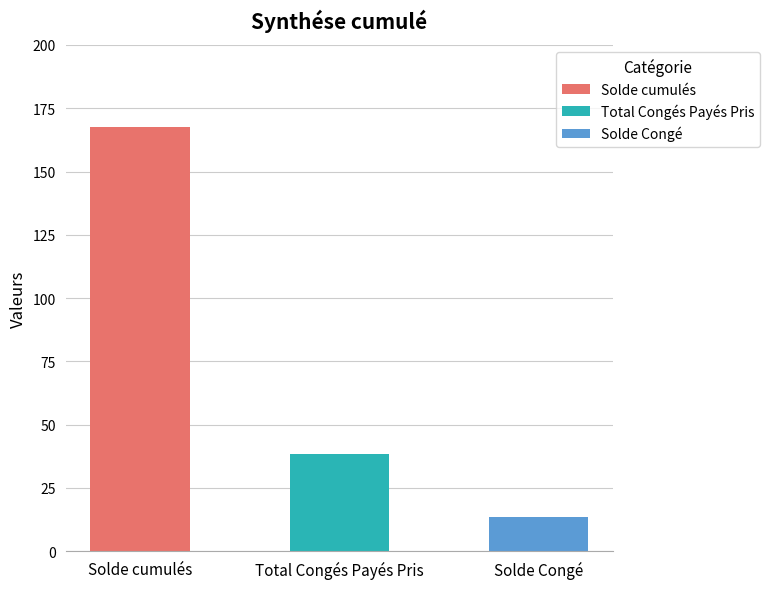

What is the difference between the values at Solde cumulés and Solde Congé?

154.0